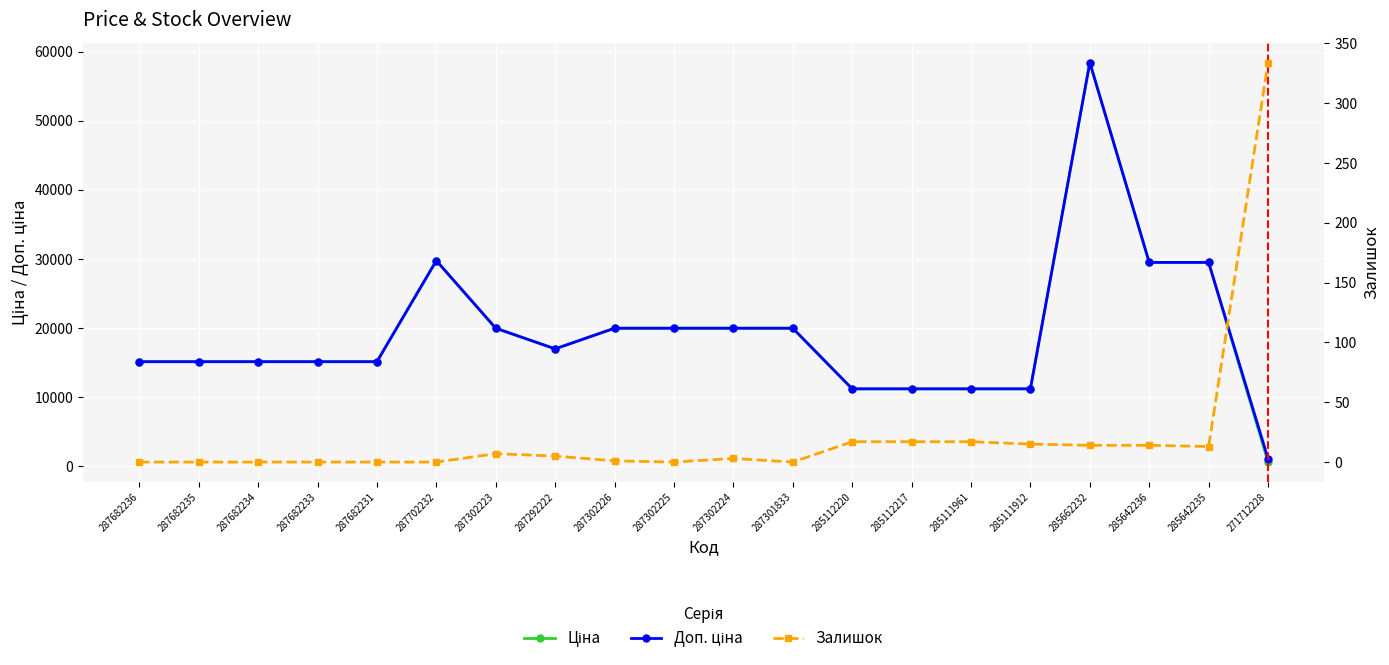

Is this an area chart (filled region under the line)?

No